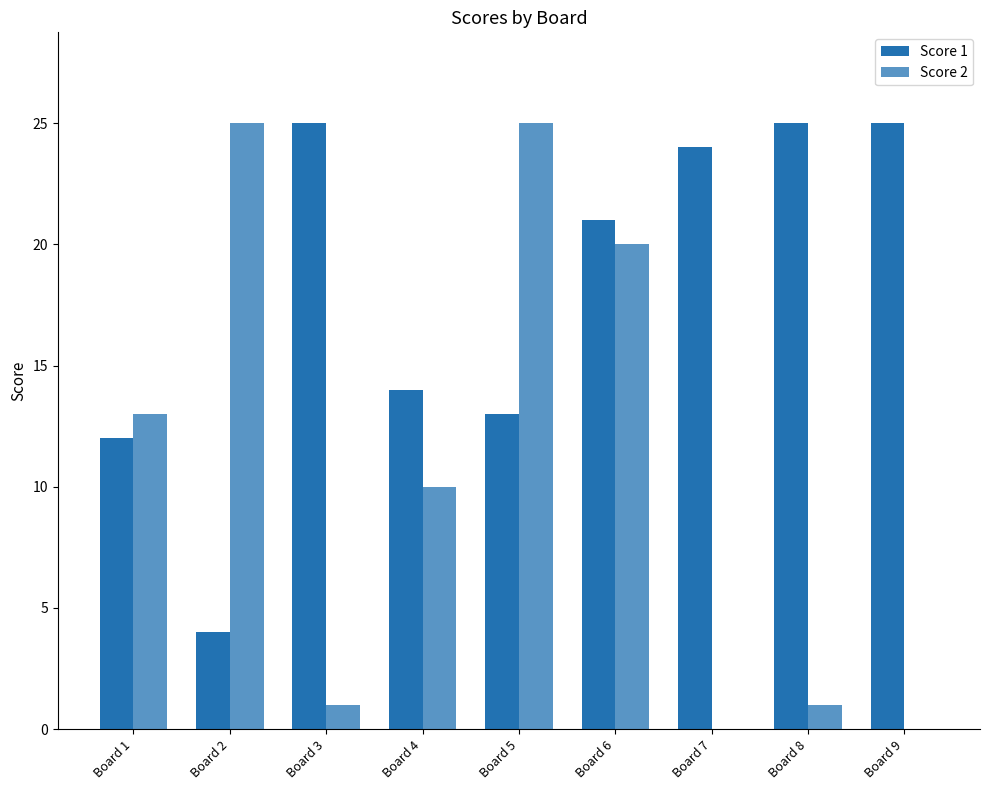

How many series are shown in this chart?

2